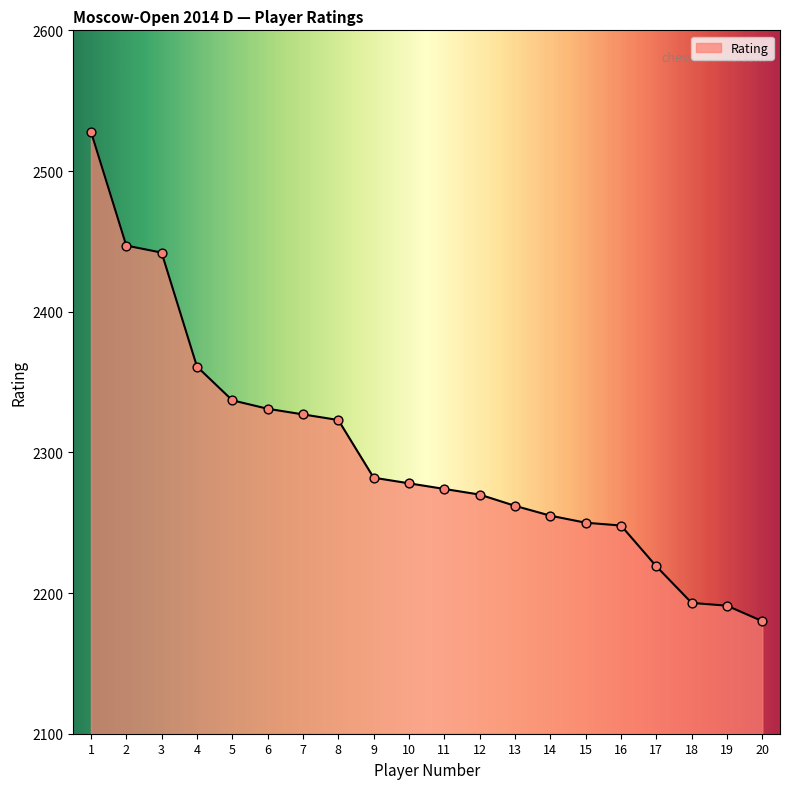

What is the change in value from 12 to 18?

-77